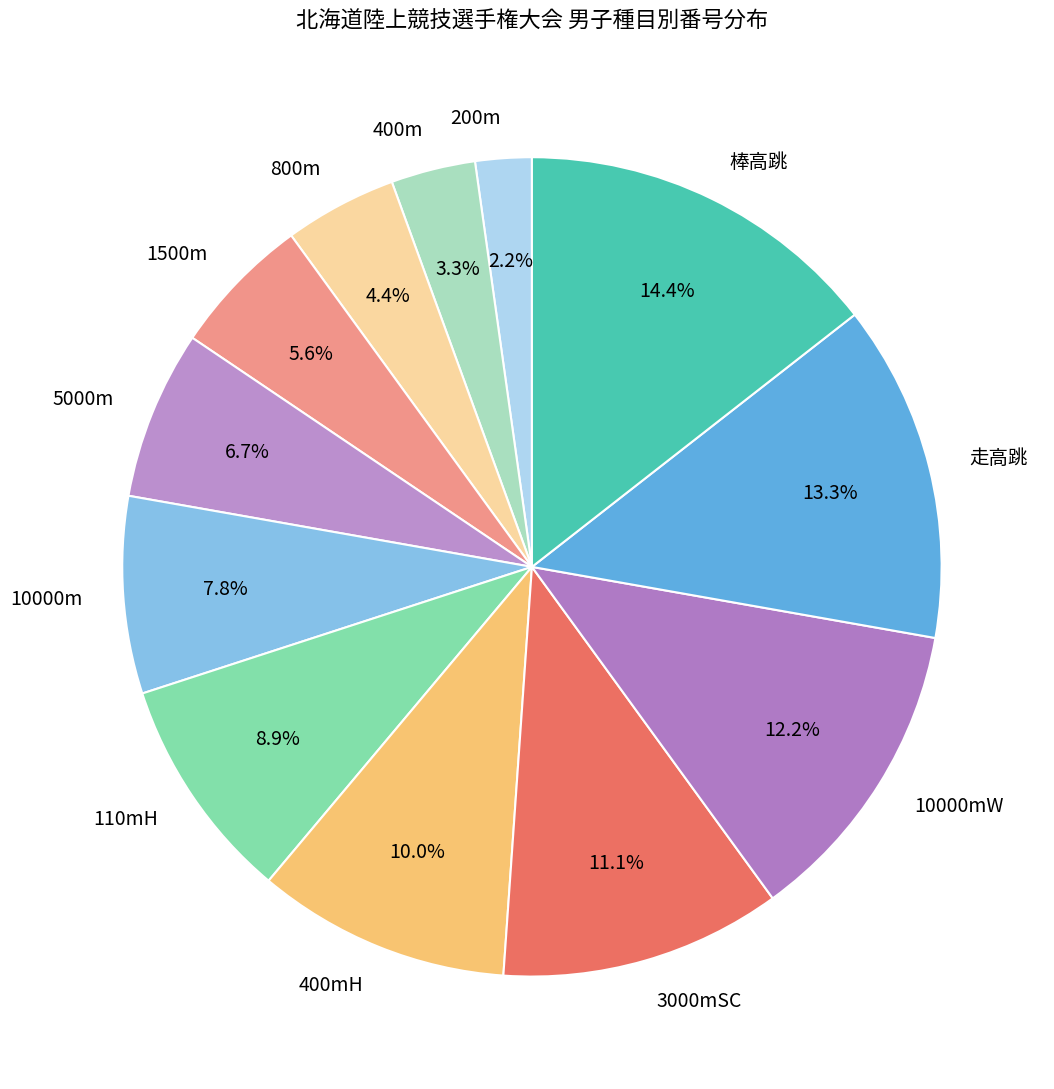

Is there a majority slice in this chart?

No